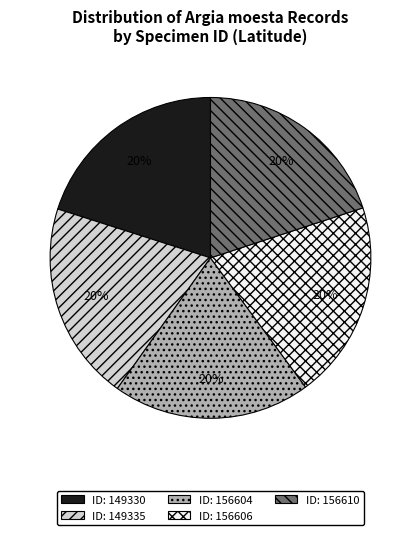

How many slices are in this pie chart?

5